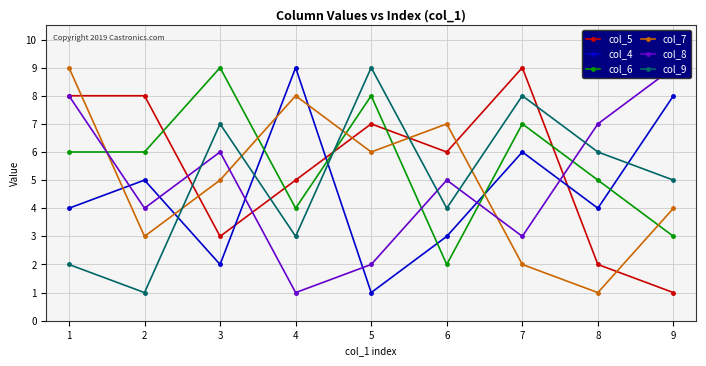

How many col_6 values are between 4 and 7?

5